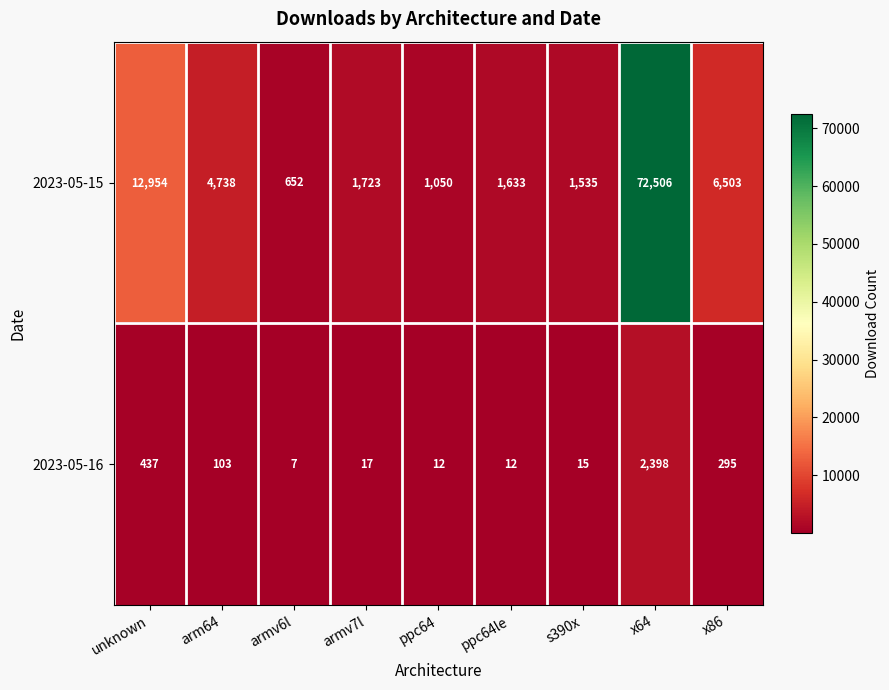

What is the difference between the second highest and second lowest values in the 2023-05-15 series?

11904